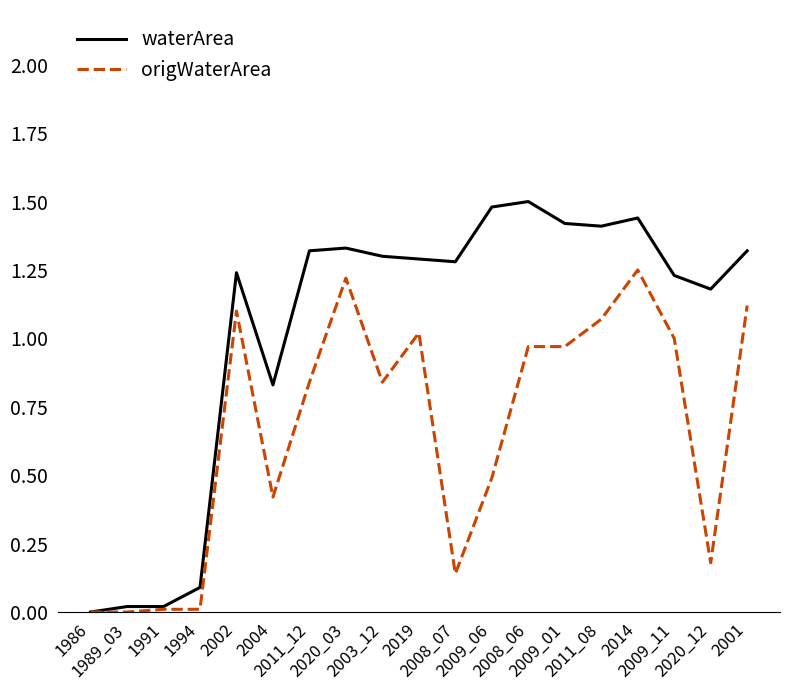

True or false: waterArea has a value of 1.3 at 2003_12.

True